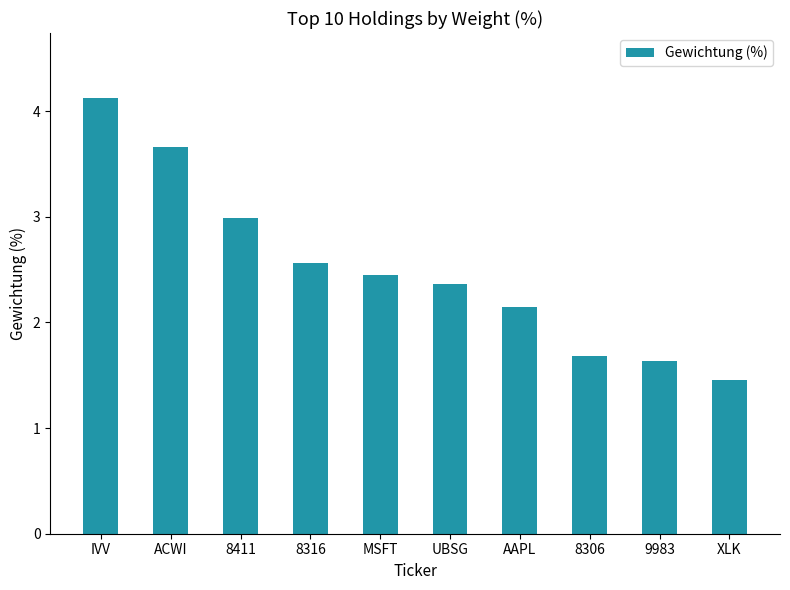

What is the label of the 9th bar from the left?

9983